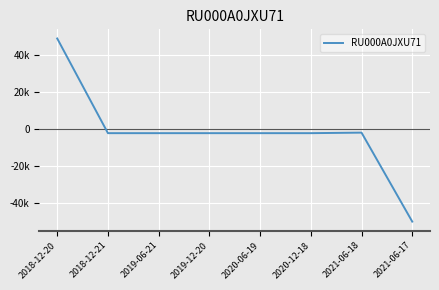

What is the label of the 5th point from the left?

2020-06-19